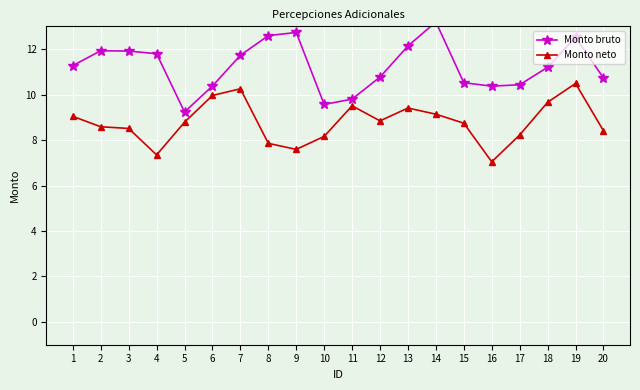

Which series changed the most between 2 and 3?

Monto neto